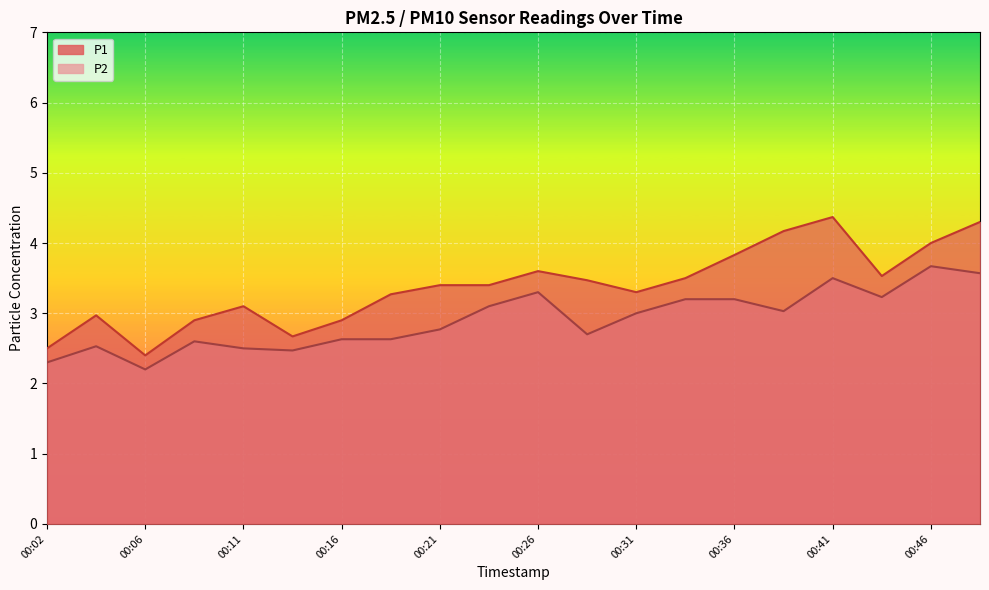

How many values in the P2 series are below 3?

10